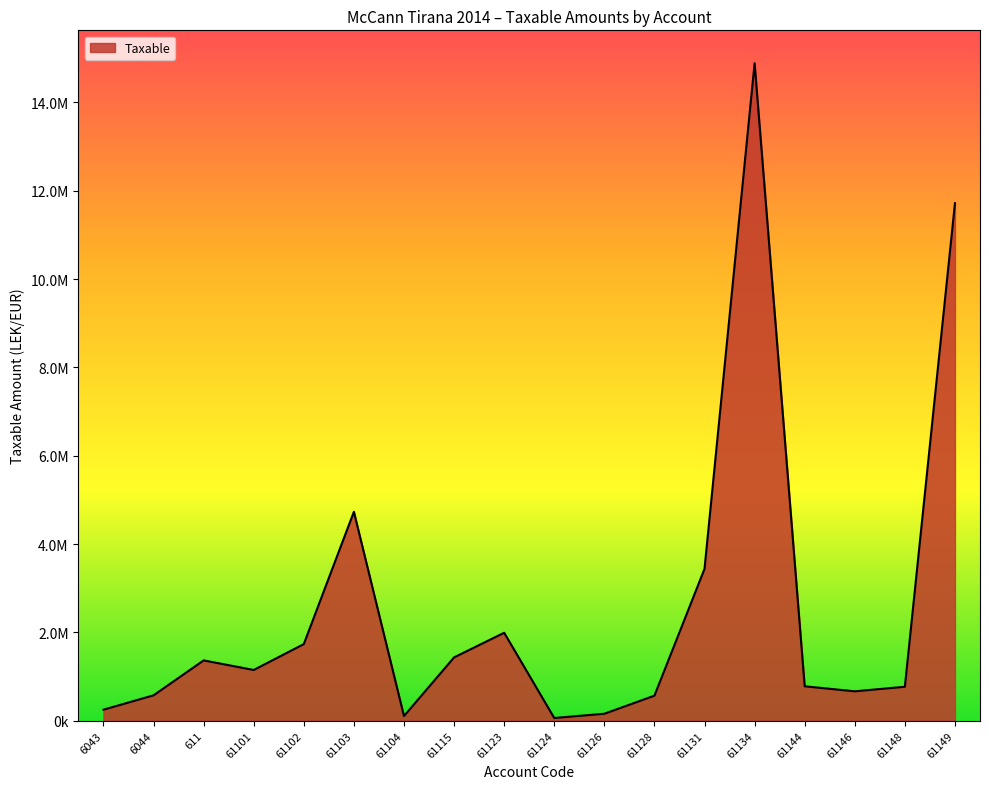

Does the chart have visible grid lines?

No